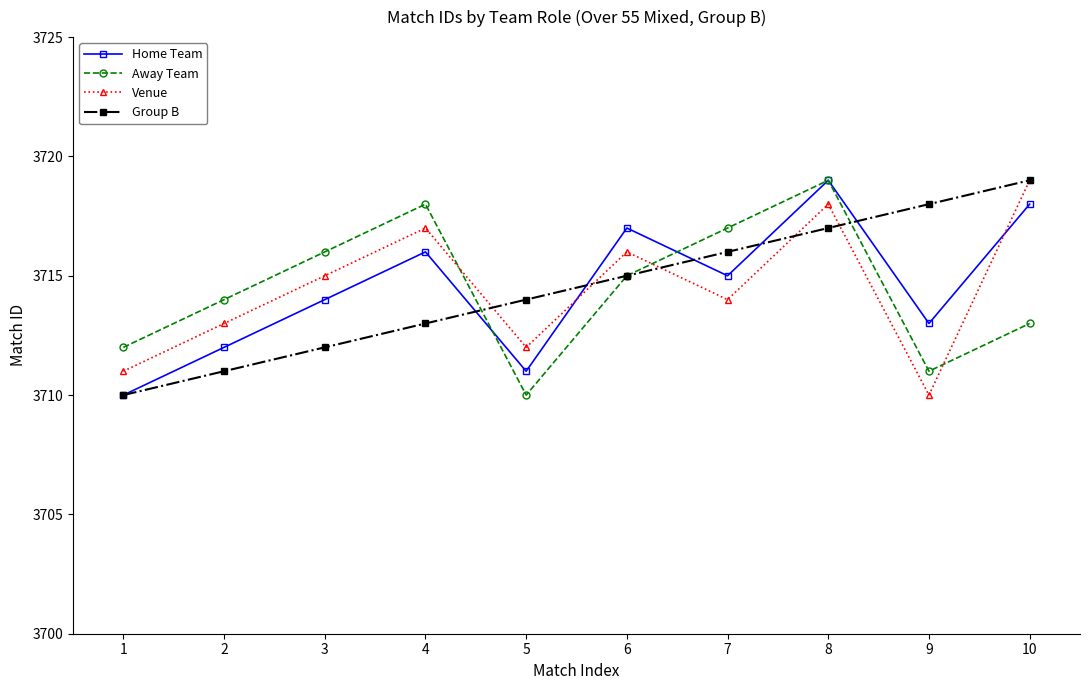

How many Away Team values are between 3712 and 3717?

6